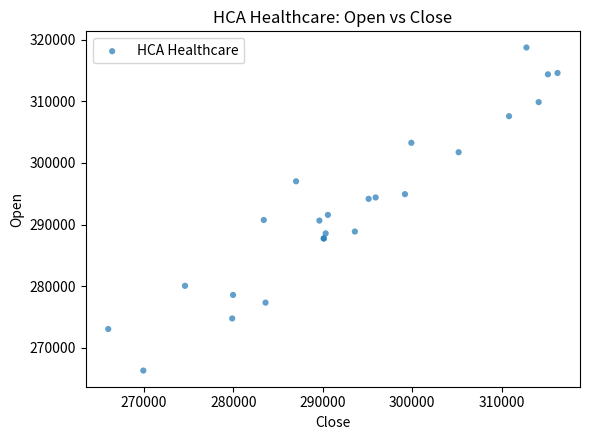

What Y value in the scatter plot is closest to 292524?

291574